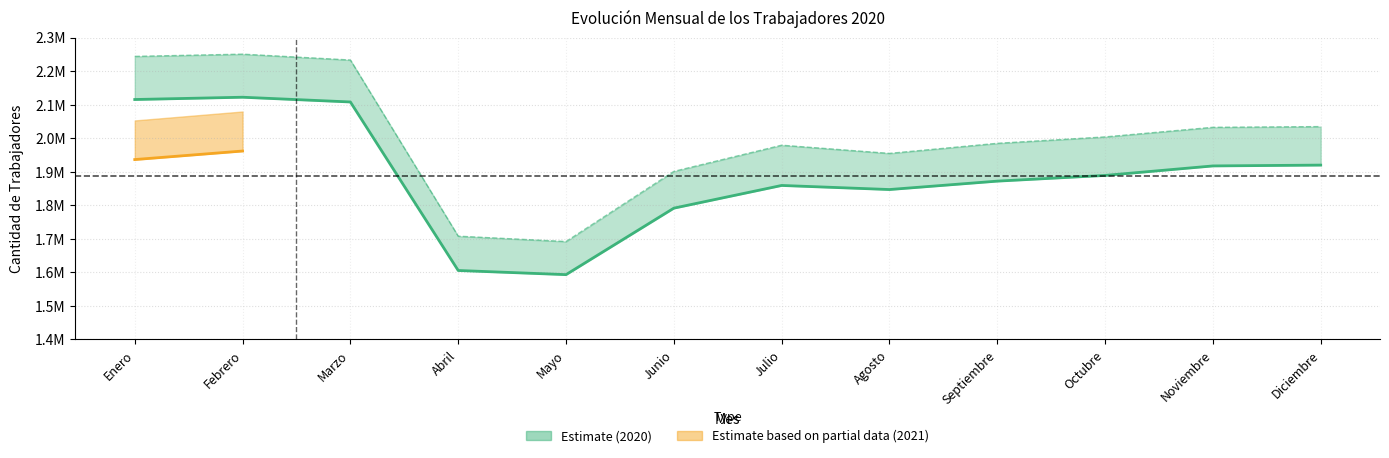

The value of Cantidad Trabajadores 2020 at Diciembre is 1919779. True or false?

True